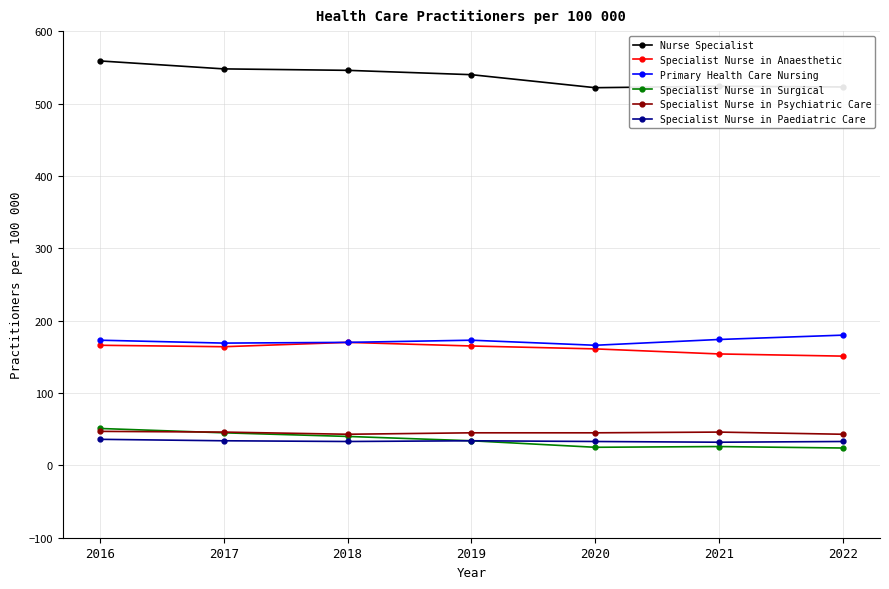

Does the chart have visible grid lines?

Yes